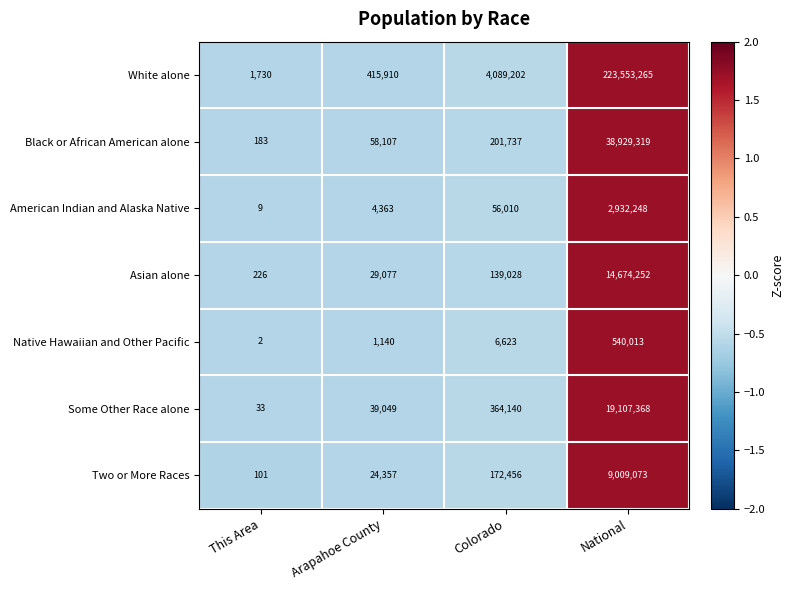

Read the Some Other Race alone value at Arapahoe County.

39049